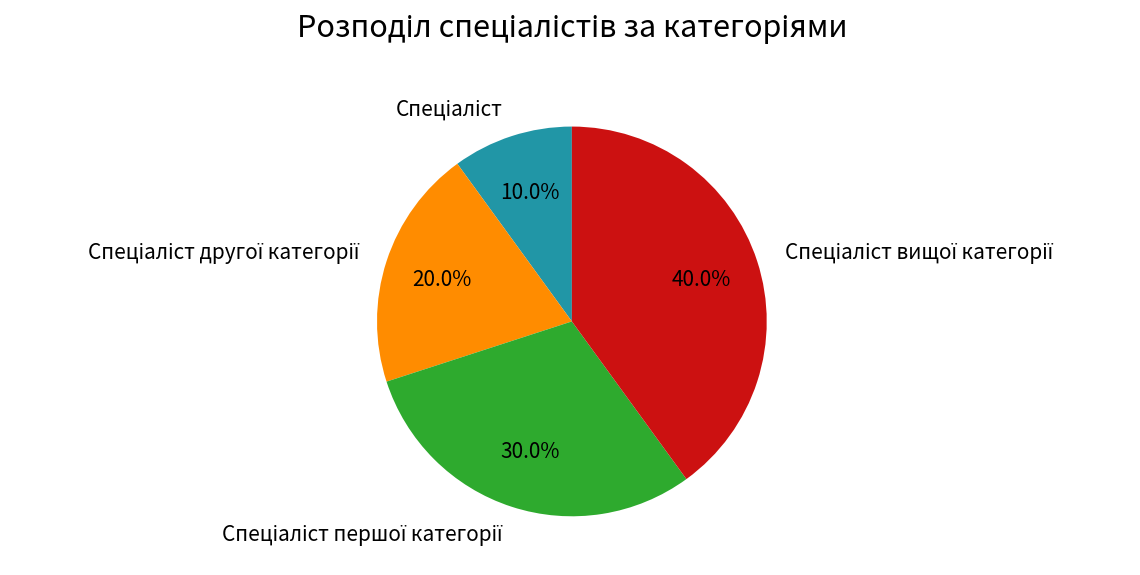

Count the number of slices in the pie.

4